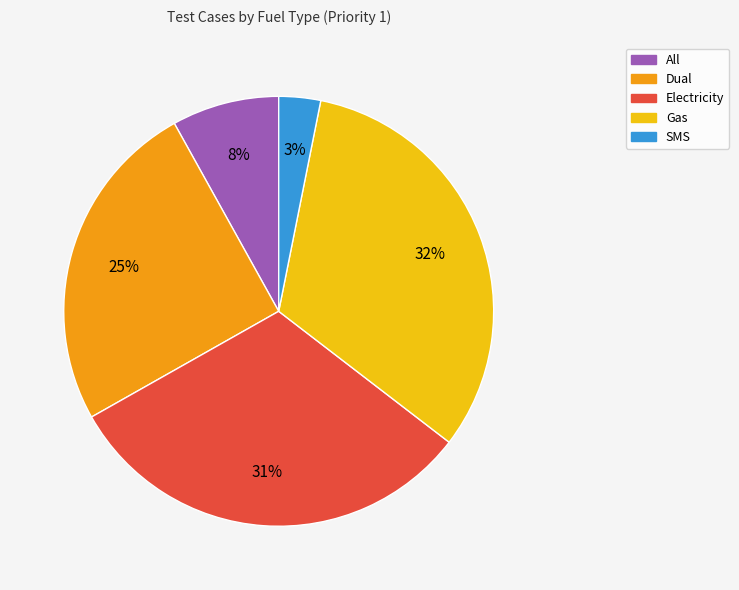

Which category has the biggest portion of the pie?

Gas